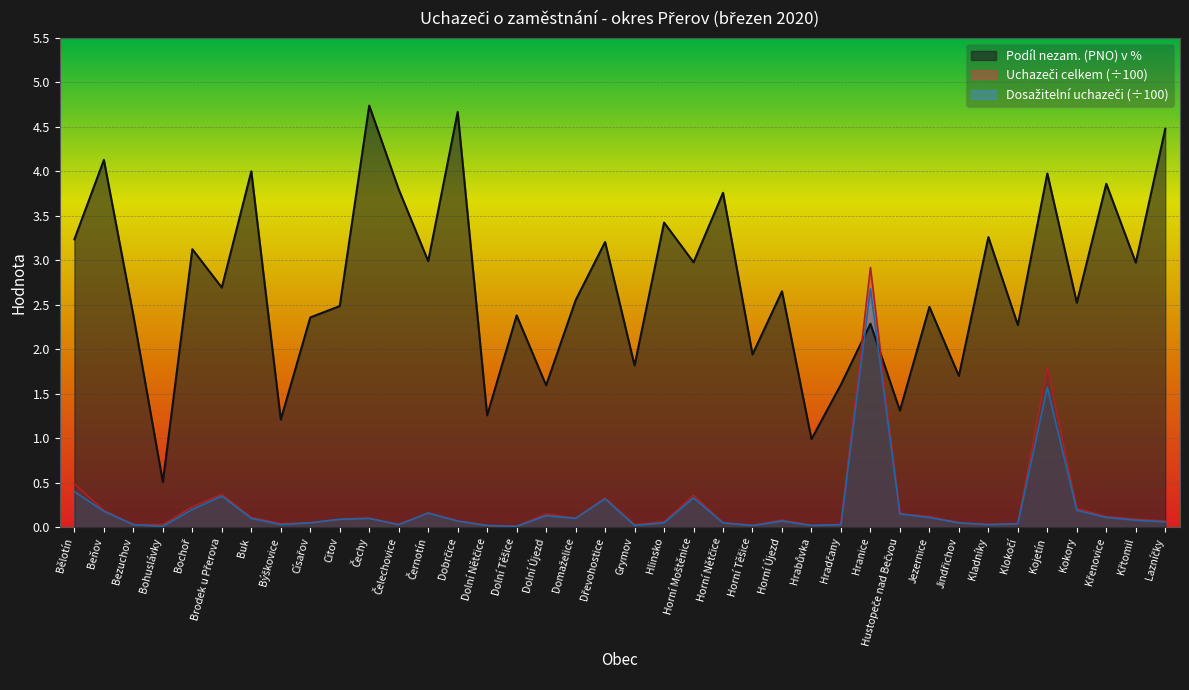

Reading left to right, extract all data points from this chart.

Podíl nezam. (PNO) v %: 3.2	4.1	2.4	0.5	3.1	2.7	4.0	1.2	2.4	2.5	4.7	3.8	3.0	4.7	1.3	2.4	1.6	2.6	3.2	1.8	3.4	3.0	3.8	1.9	2.7	1.0	1.6	2.3	1.3	2.5	1.7	3.3	2.3	4.0	2.5	3.9	3.0	4.5
Uchazeči celkem: 0.5	0.2	0.0	0.0	0.2	0.4	0.1	0.0	0.1	0.1	0.1	0.0	0.2	0.1	0.0	0.0	0.1	0.1	0.3	0.0	0.1	0.4	0.1	0.0	0.1	0.0	0.0	2.9	0.1	0.1	0.1	0.0	0.0	1.8	0.2	0.1	0.1	0.1
Dosažitelní uchazeči: 0.4	0.2	0.0	0.0	0.2	0.3	0.1	0.0	0.1	0.1	0.1	0.0	0.2	0.1	0.0	0.0	0.1	0.1	0.3	0.0	0.1	0.3	0.1	0.0	0.1	0.0	0.0	2.7	0.1	0.1	0.1	0.0	0.0	1.6	0.2	0.1	0.1	0.1